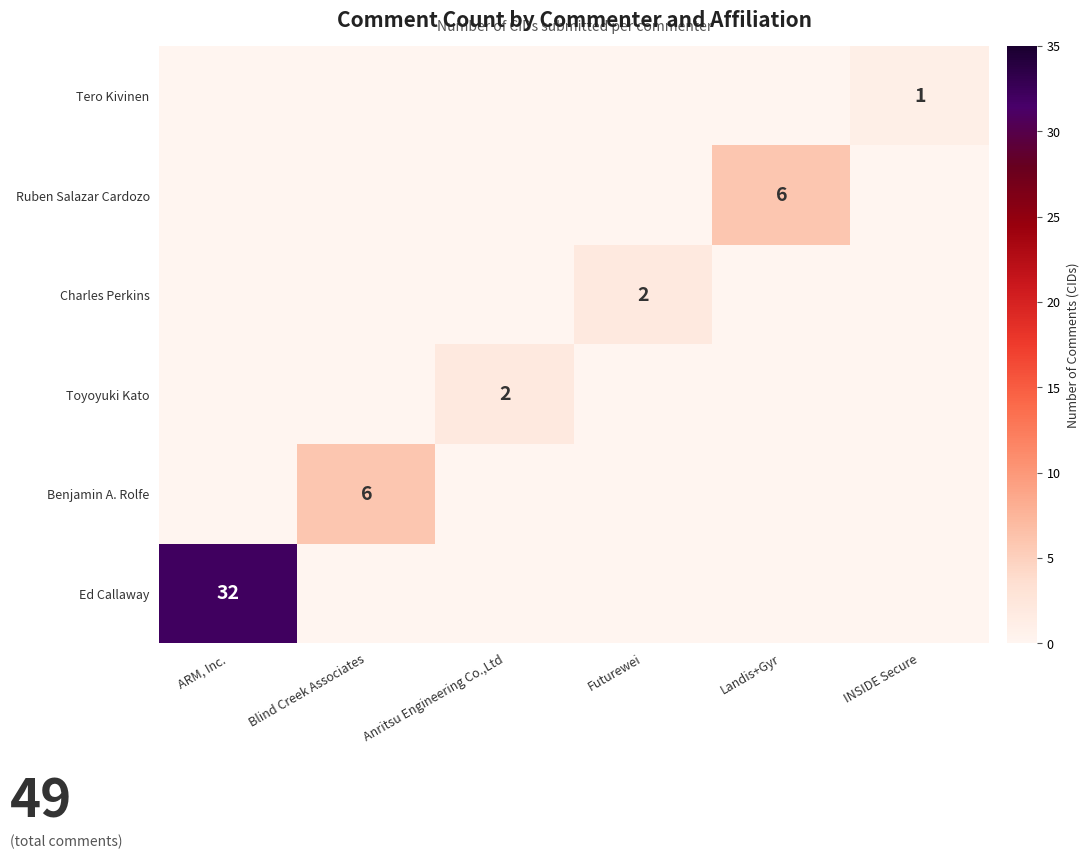

True or false: Tero Kivinen has a value of 1 at INSIDE Secure.

True